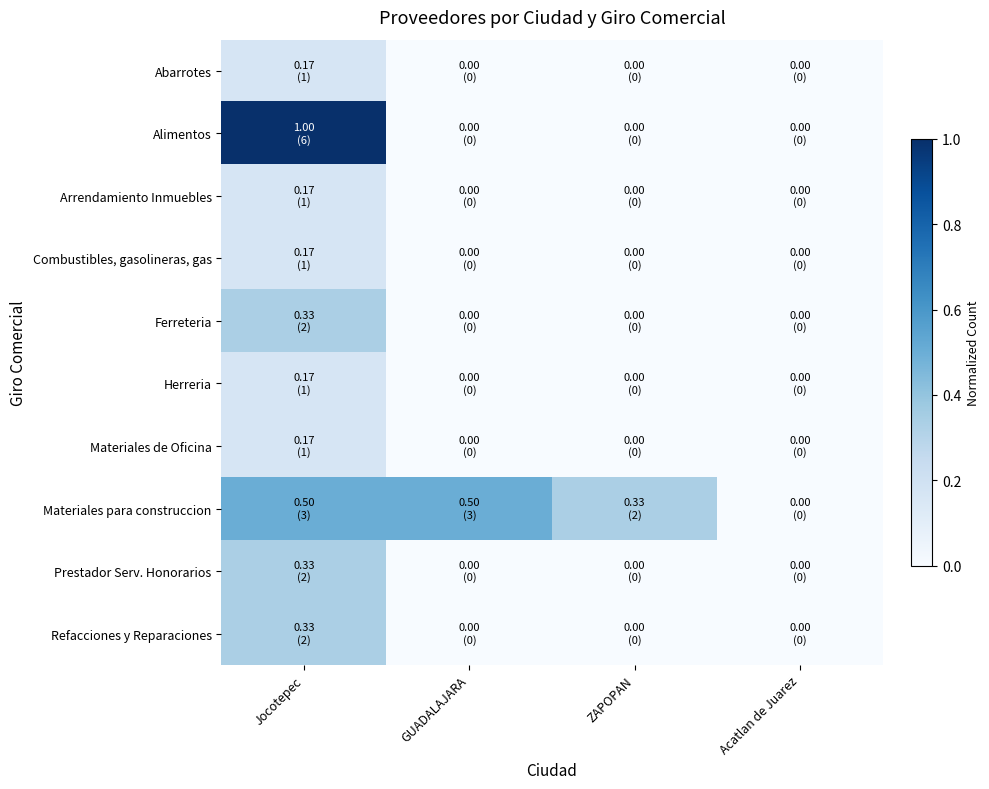

Reading left to right, what are all the values shown in this chart?

Abarrotes: Jocotepec=0.2	GUADALAJARA=0.0	ZAPOPAN=0.0	Acatlan de Juarez=0.0
Alimentos: Jocotepec=1.0	GUADALAJARA=0.0	ZAPOPAN=0.0	Acatlan de Juarez=0.0
Arrendamiento Inmuebles: Jocotepec=0.2	GUADALAJARA=0.0	ZAPOPAN=0.0	Acatlan de Juarez=0.0
Combustibles, gasolineras, gas: Jocotepec=0.2	GUADALAJARA=0.0	ZAPOPAN=0.0	Acatlan de Juarez=0.0
Ferreteria: Jocotepec=0.3	GUADALAJARA=0.0	ZAPOPAN=0.0	Acatlan de Juarez=0.0
Herreria: Jocotepec=0.2	GUADALAJARA=0.0	ZAPOPAN=0.0	Acatlan de Juarez=0.0
Materiales de Oficina: Jocotepec=0.2	GUADALAJARA=0.0	ZAPOPAN=0.0	Acatlan de Juarez=0.0
Materiales para construccion: Jocotepec=0.5	GUADALAJARA=0.5	ZAPOPAN=0.3	Acatlan de Juarez=0.0
Prestador Serv. Honorarios: Jocotepec=0.3	GUADALAJARA=0.0	ZAPOPAN=0.0	Acatlan de Juarez=0.0
Refacciones y Reparaciones: Jocotepec=0.3	GUADALAJARA=0.0	ZAPOPAN=0.0	Acatlan de Juarez=0.0